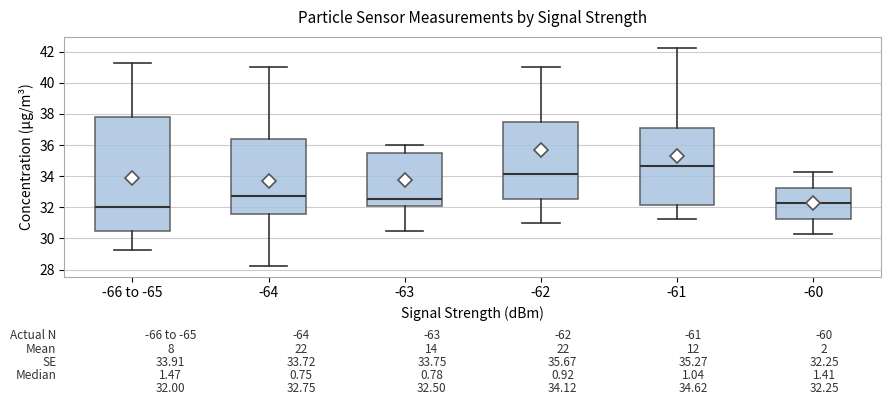

Which box's median line is the highest?

-61